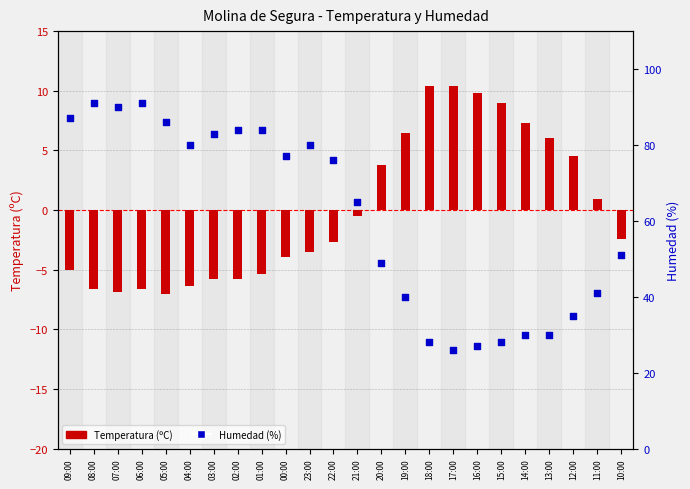

Which series has the largest total across all categories?

Humedad (%)